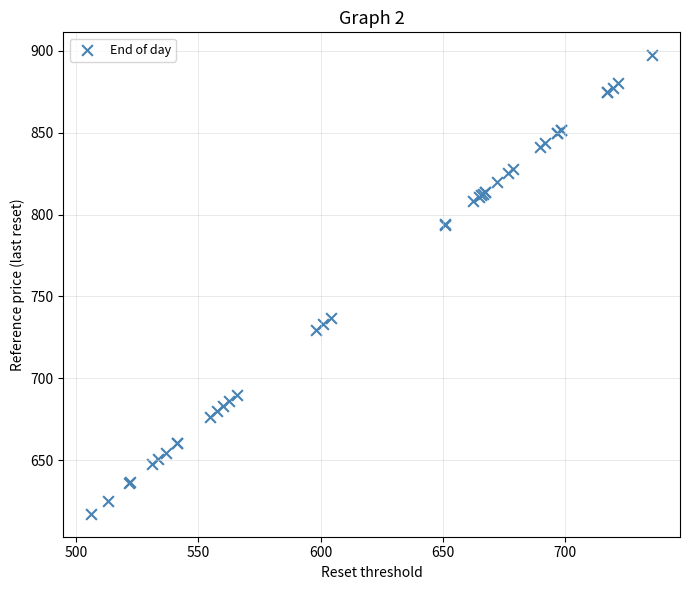

What Y value in the scatter plot is closest to 757?

737.0